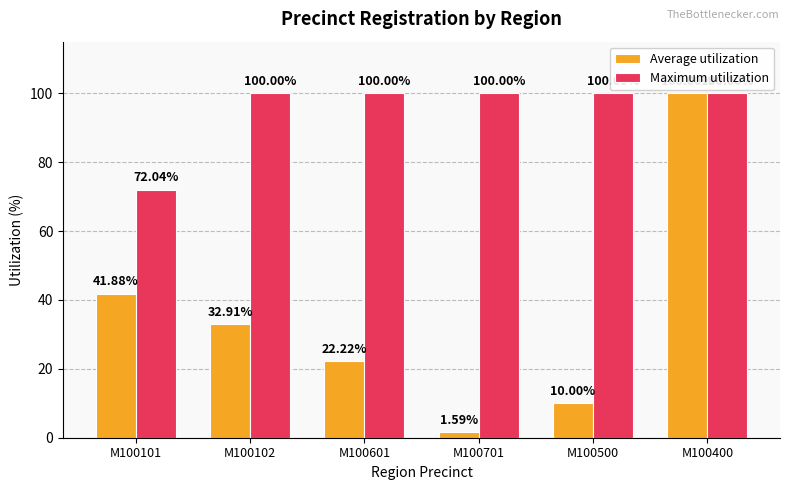

What is the average value of the Maximum utilization series?

95.3